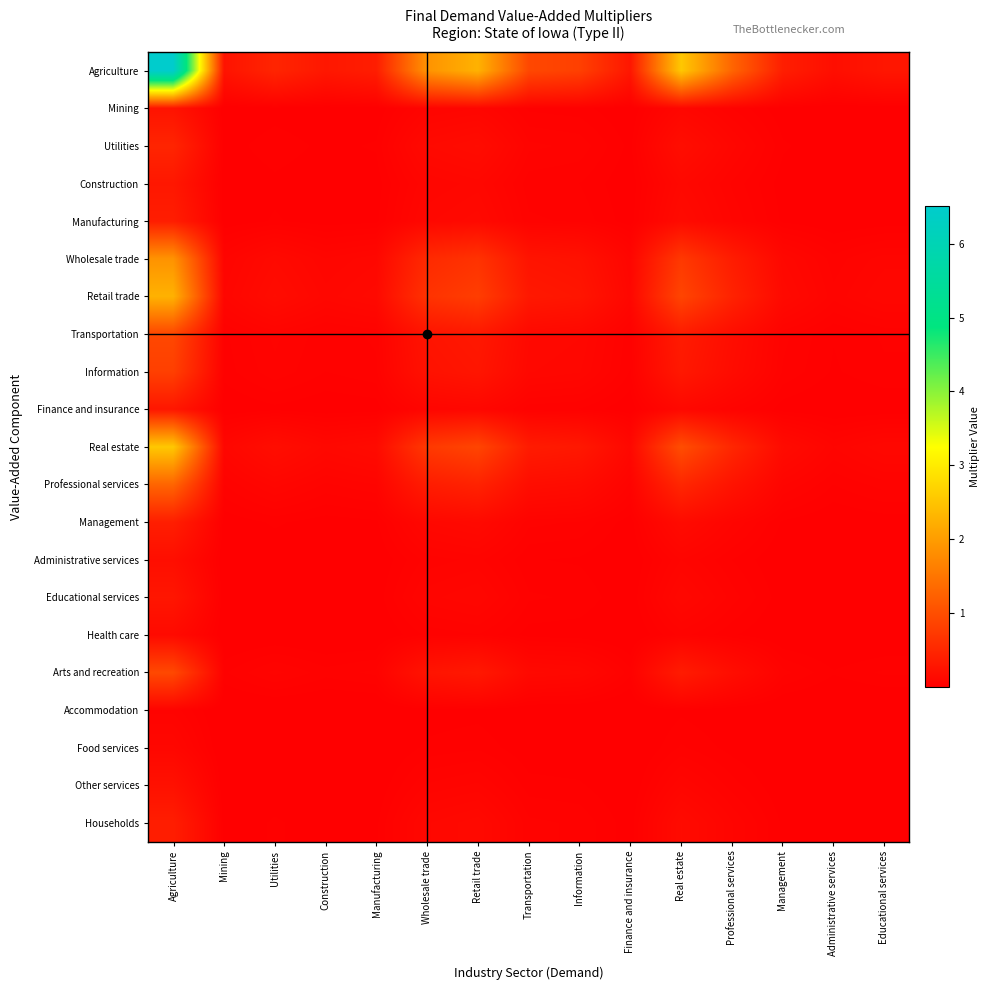

What is the difference between the highest and lowest values at Information?

0.8